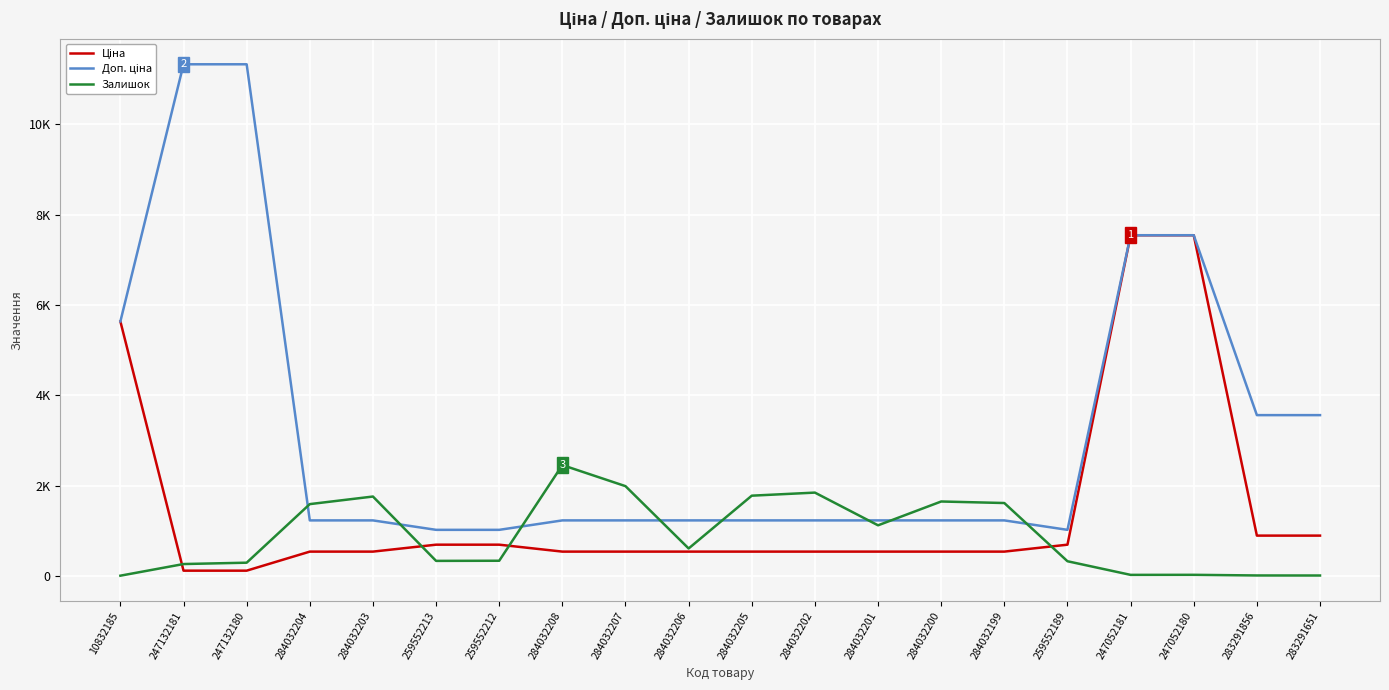

Does the chart display data point markers on the line(s)?

No